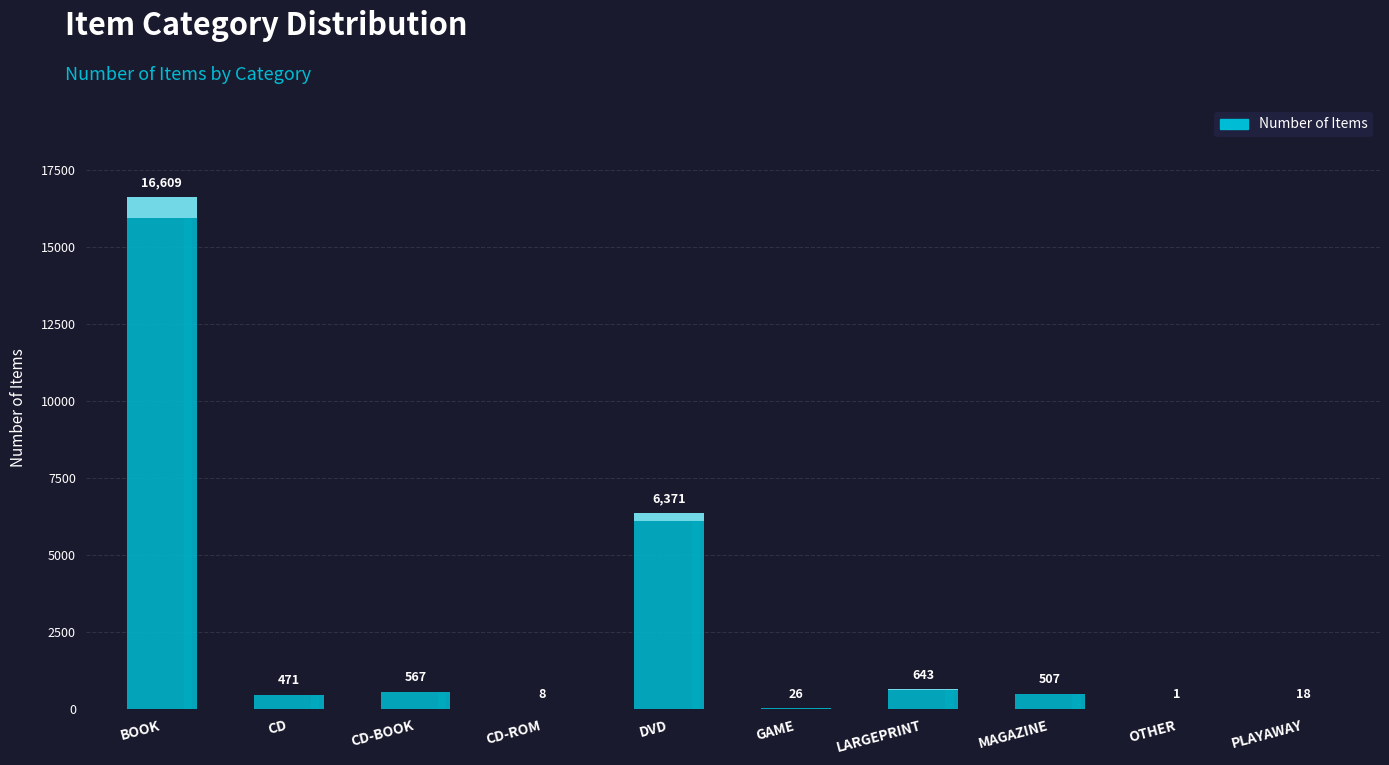

Rank the categories by value from lowest to highest.

OTHER, CD-ROM, PLAYAWAY, GAME, CD, MAGAZINE, CD-BOOK, LARGEPRINT, DVD, BOOK